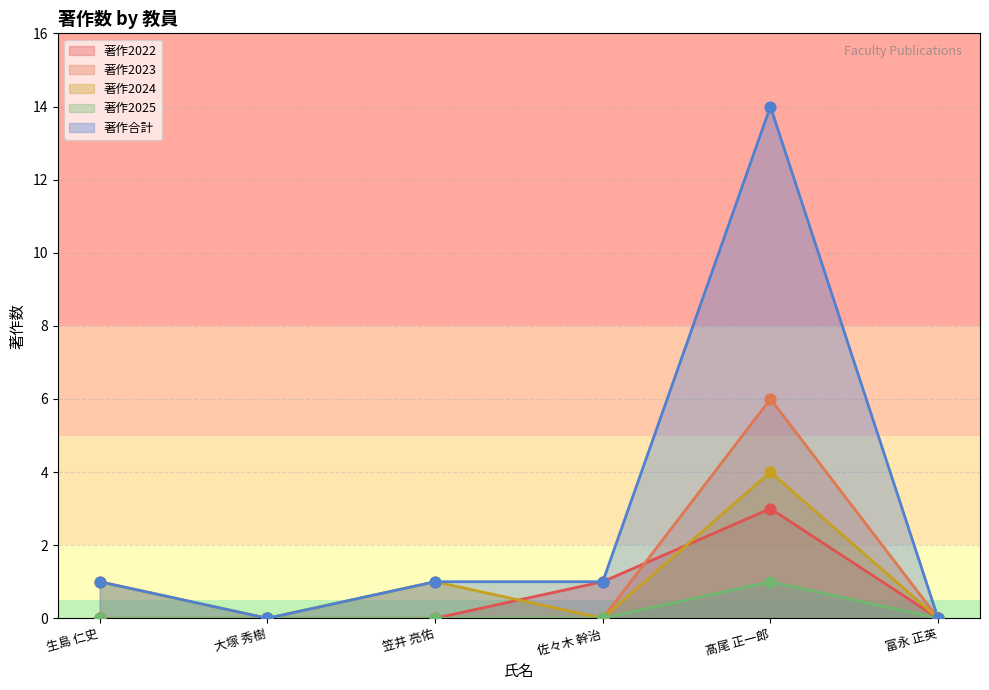

Is the value of 著作2024 at 富永 正英 greater than the value of 著作2023 at 髙尾 正一郎?

No